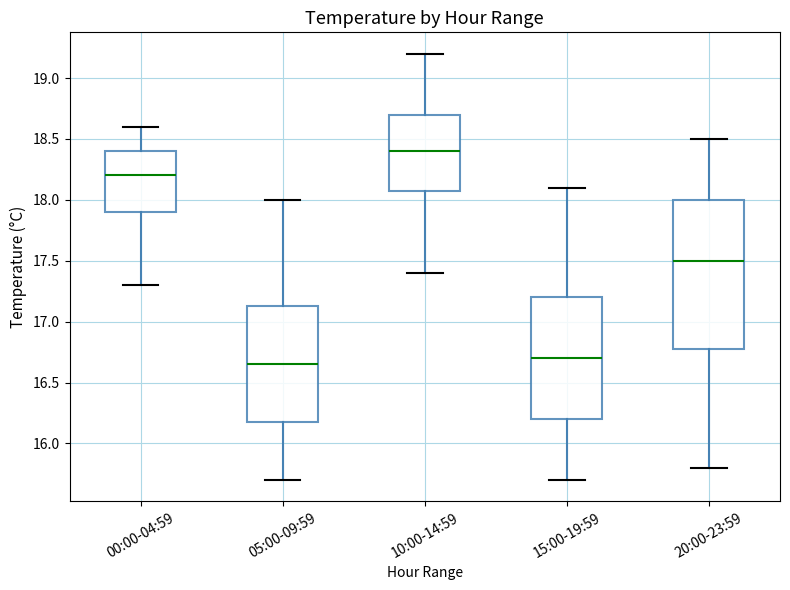

Reading left to right, transcribe this box plot: for each box, give where its median line is, the range the box spans, and where its two whiskers end, as read against the y-axis. The values are not printed on the chart, so give them approximately, as read against the axis.

00:00-04:59: median 18.20, box 17.90 to 18.40, whiskers 17.30 to 18.60
05:00-09:59: median 16.65, box 16.20 to 17.15, whiskers 15.70 to 18.00
10:00-14:59: median 18.40, box 18.10 to 18.70, whiskers 17.40 to 19.20
15:00-19:59: median 16.70, box 16.20 to 17.20, whiskers 15.70 to 18.10
20:00-23:59: median 17.50, box 16.80 to 18.00, whiskers 15.80 to 18.50